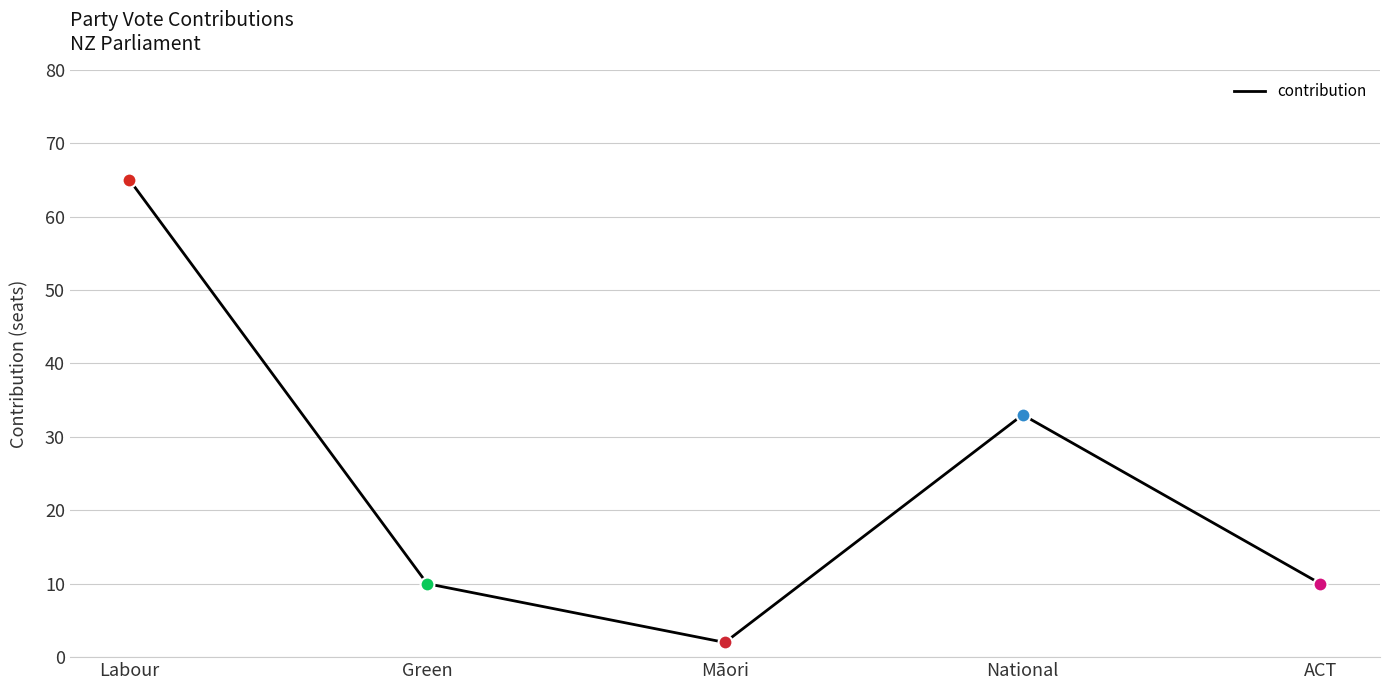

What is the change in value from Māori to National?

+31